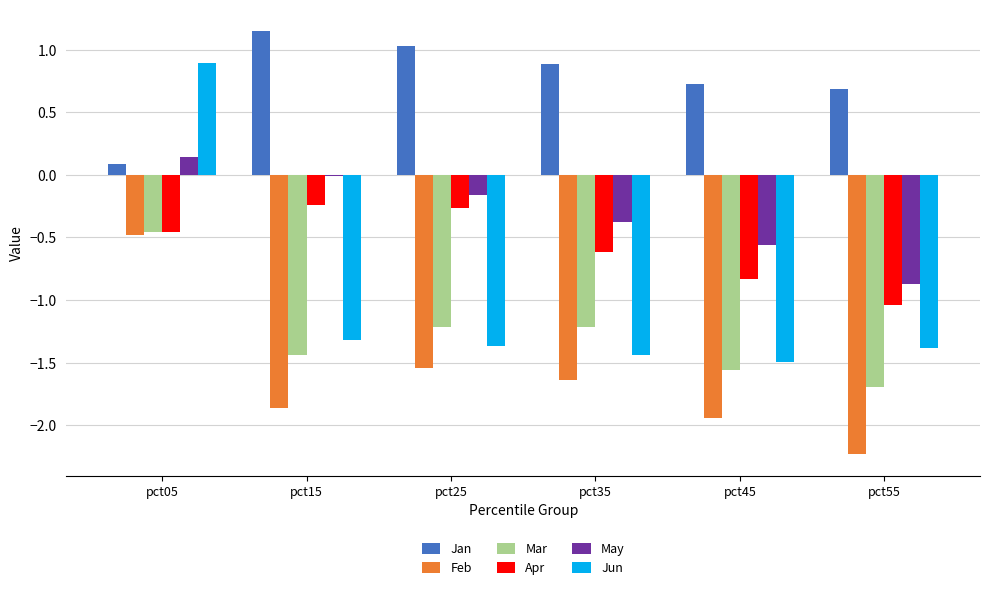

At which label does Feb first exceed -1?

pct05